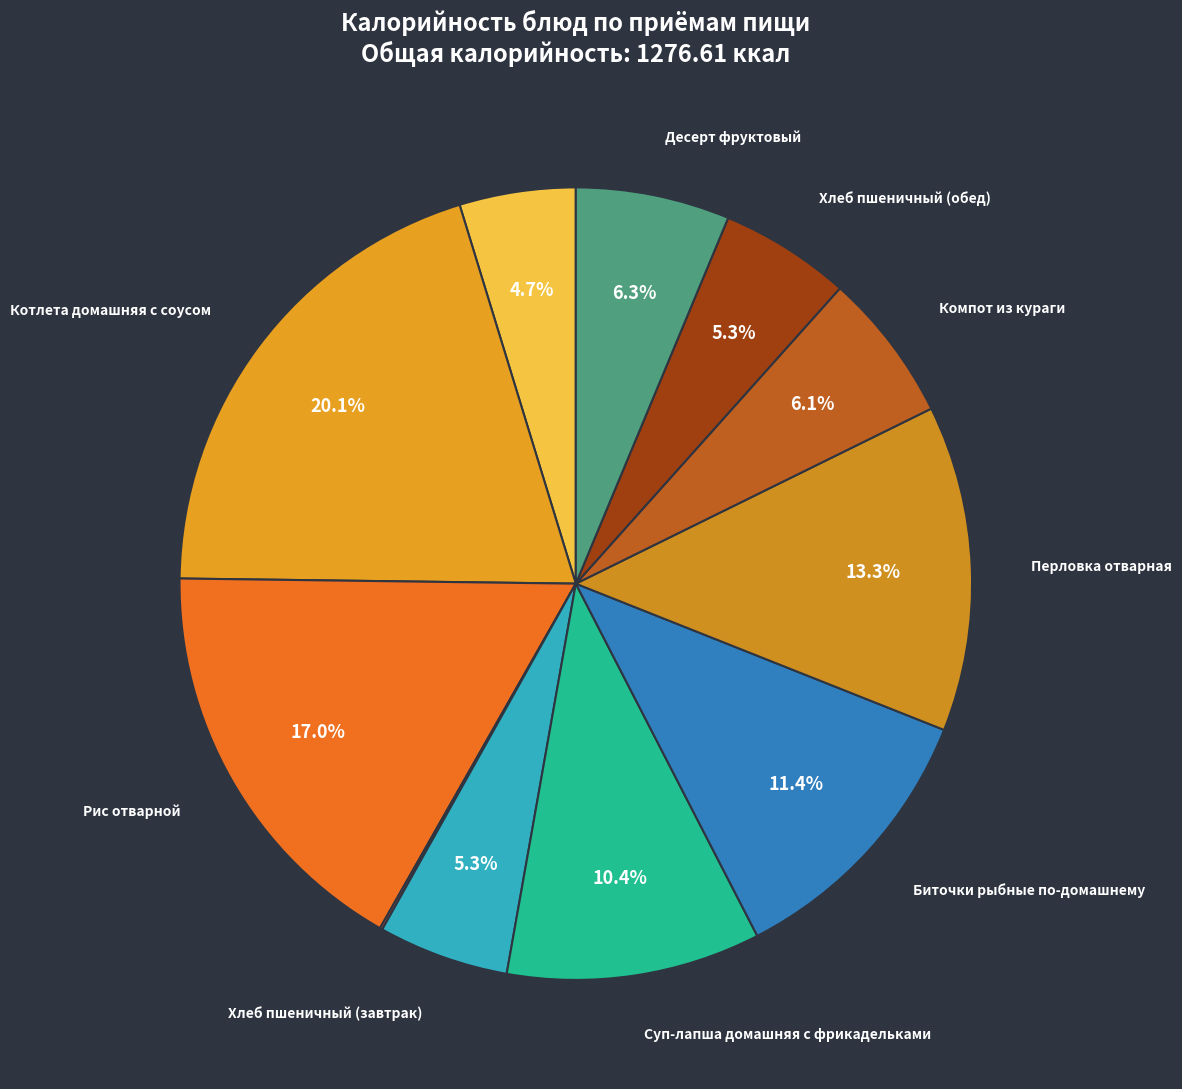

Rank the categories by value from lowest to highest.

Чай черный, Закуска порционированная, Хлеб пшеничный (завтрак), Хлеб пшеничный (обед), Компот из кураги, Десерт фруктовый, Суп-лапша домашняя с фрикадельками, Биточки рыбные по-домашнему, Перловка отварная, Рис отварной, Котлета домашняя с соусом